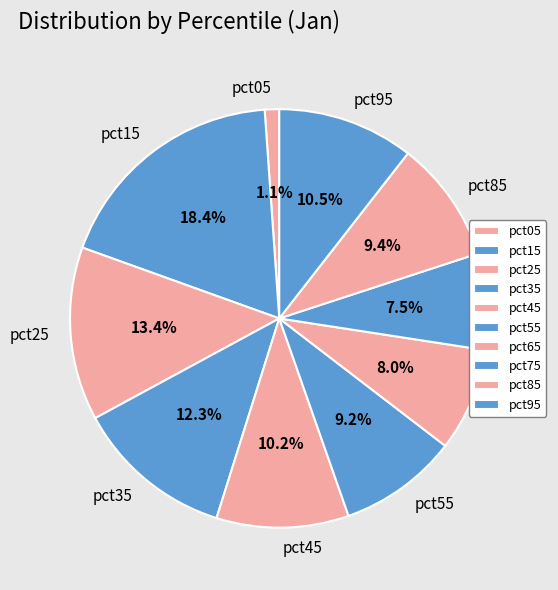

The pct35 slice represents 24% of the pie. True or false?

False